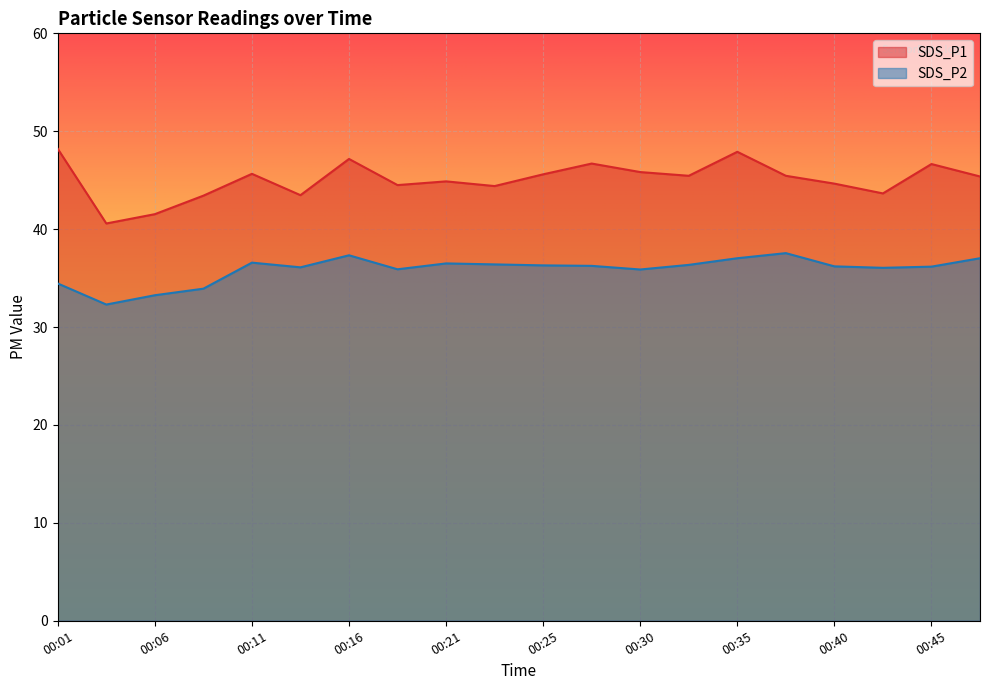

Reading left to right, transcribe all the data shown in this chart.

SDS_P1: 48.2	40.6	41.5	43.4	45.6	43.5	47.2	44.5	44.9	44.4	45.6	46.7	45.8	45.5	47.9	45.5	44.6	43.6	46.6	45.4
SDS_P2: 34.5	32.3	33.2	33.9	36.6	36.1	37.3	35.9	36.5	36.4	36.3	36.2	35.9	36.4	37.0	37.5	36.2	36.0	36.2	37.0